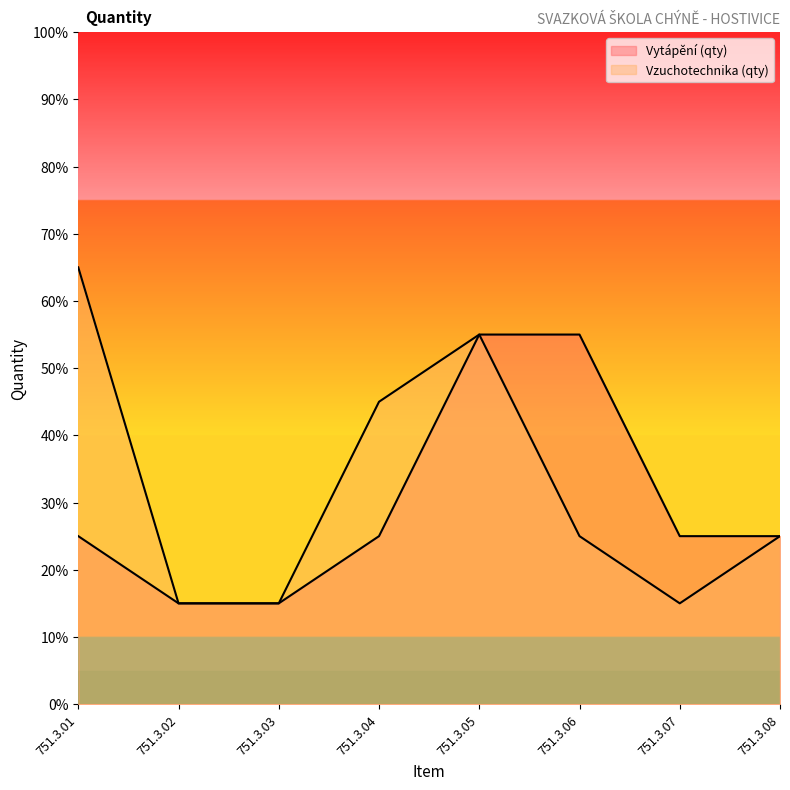

What are all the series names shown in the legend?

Vytápění (qty), Vzuchotechnika (qty)